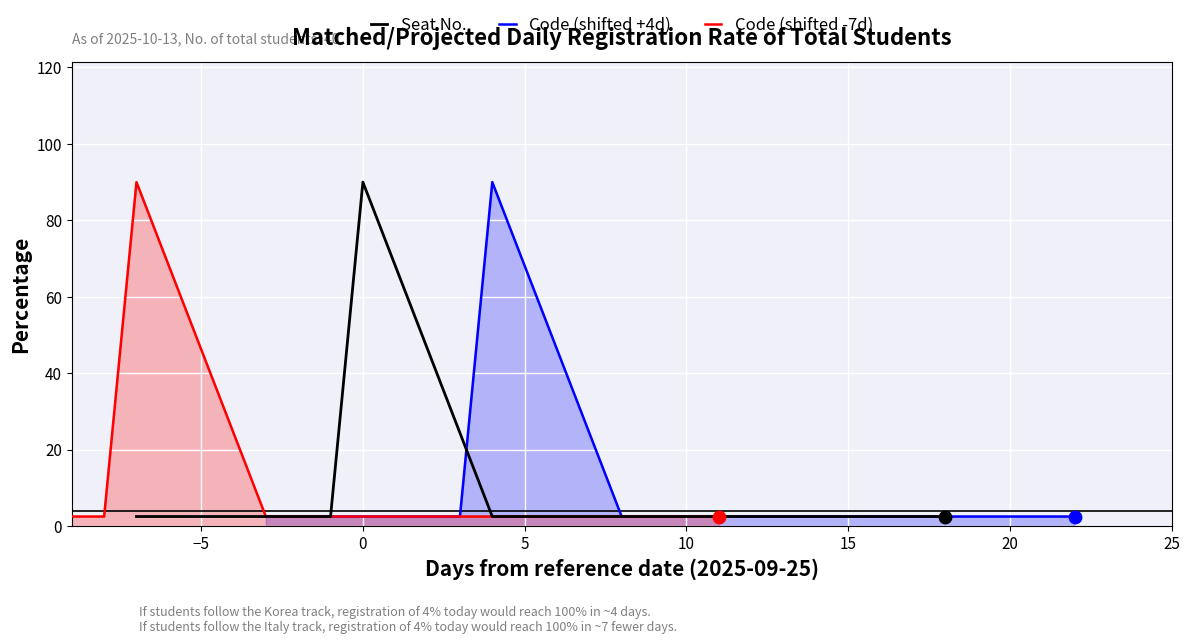

Which series contains the lowest Y value?

Seat No.